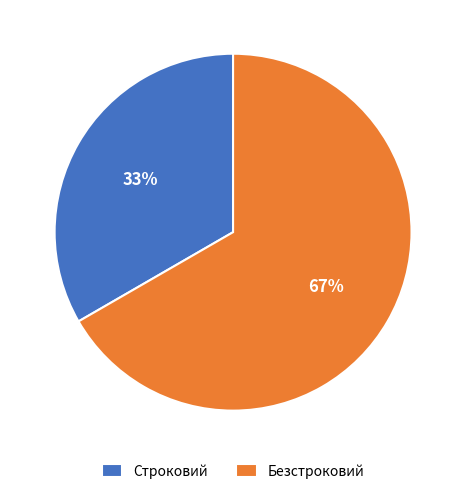

How many segments does this pie chart have?

2